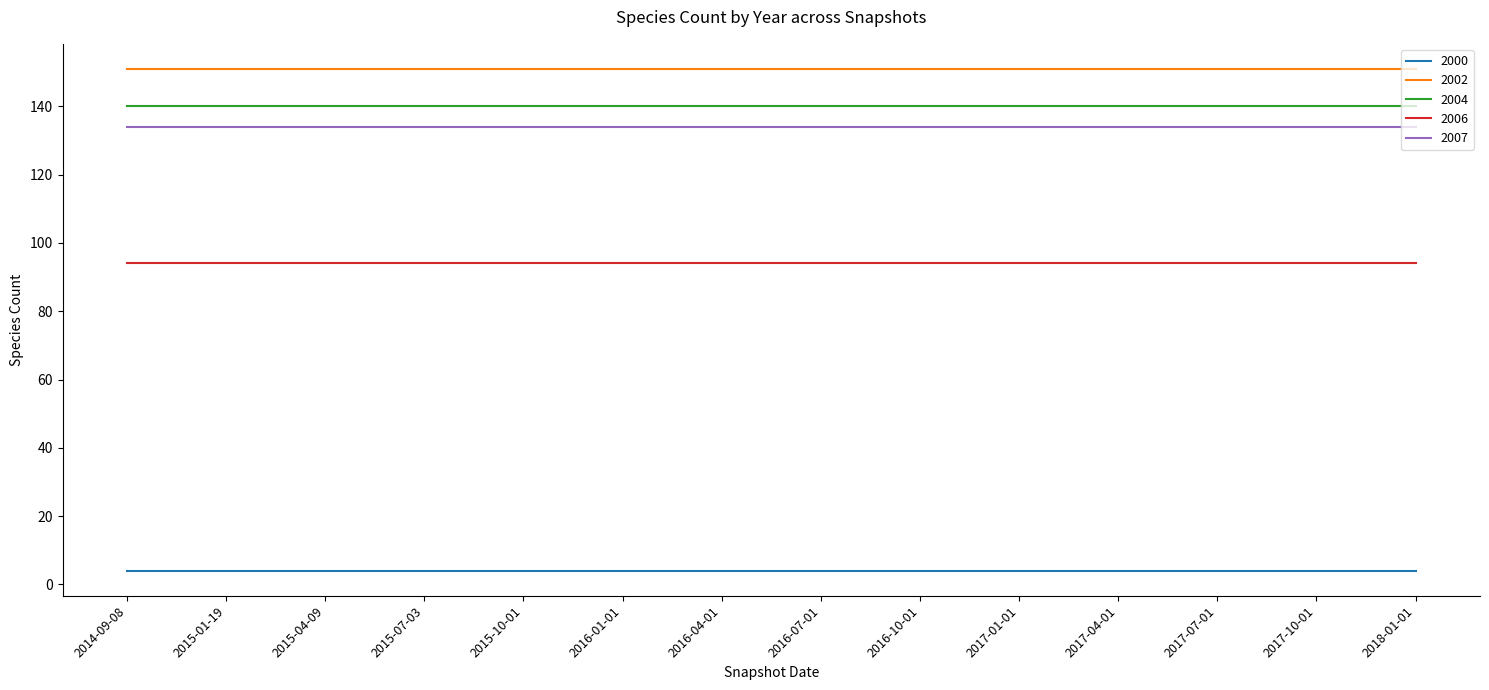

What is the difference between the highest and lowest values at 2014-09-08?

147